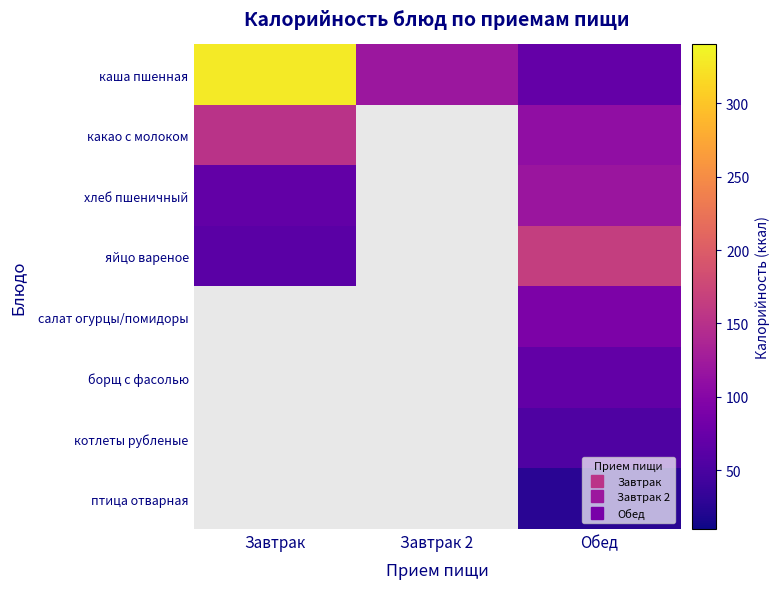

Which label corresponds to the largest value in the chart?

Завтрак